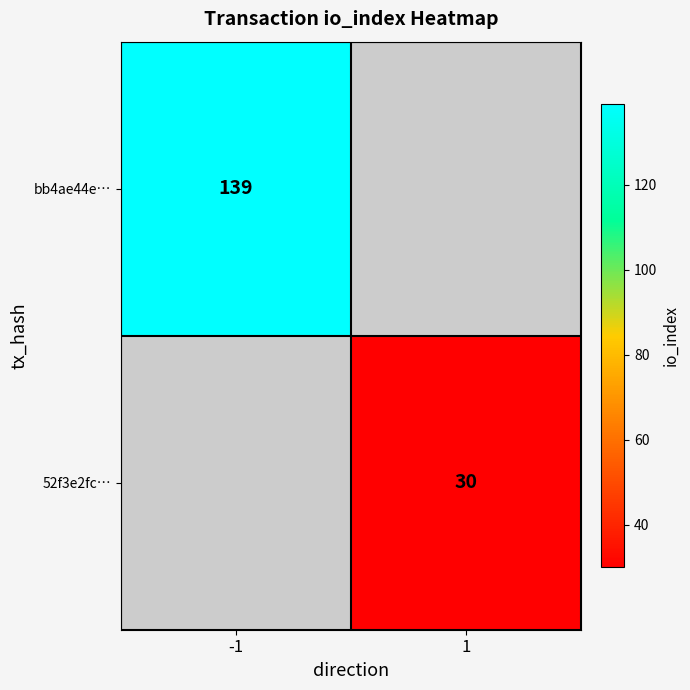

The value of bb4ae44e… at -1 is 187. True or false?

False